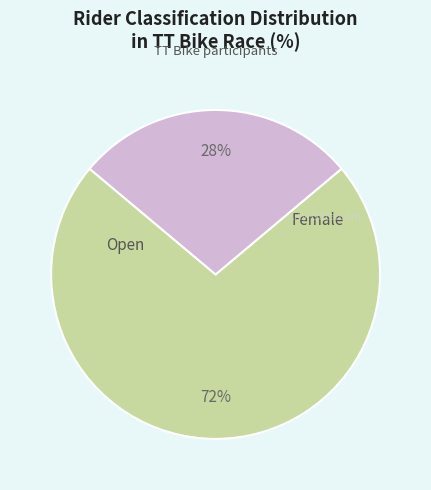

Is there a majority slice in this chart?

Yes